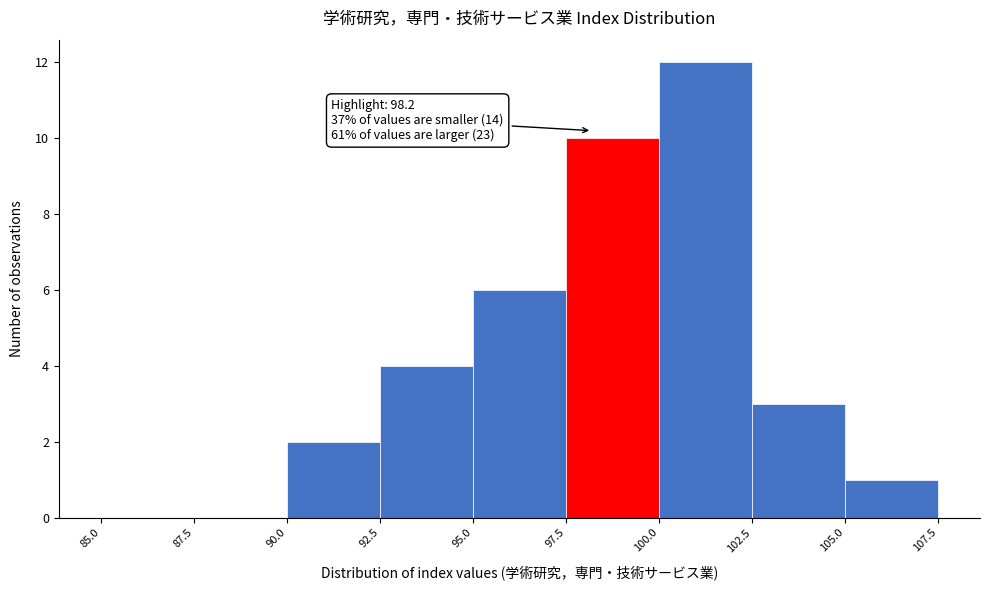

Which range on the x-axis has the tallest bar?

100.0 to 102.5